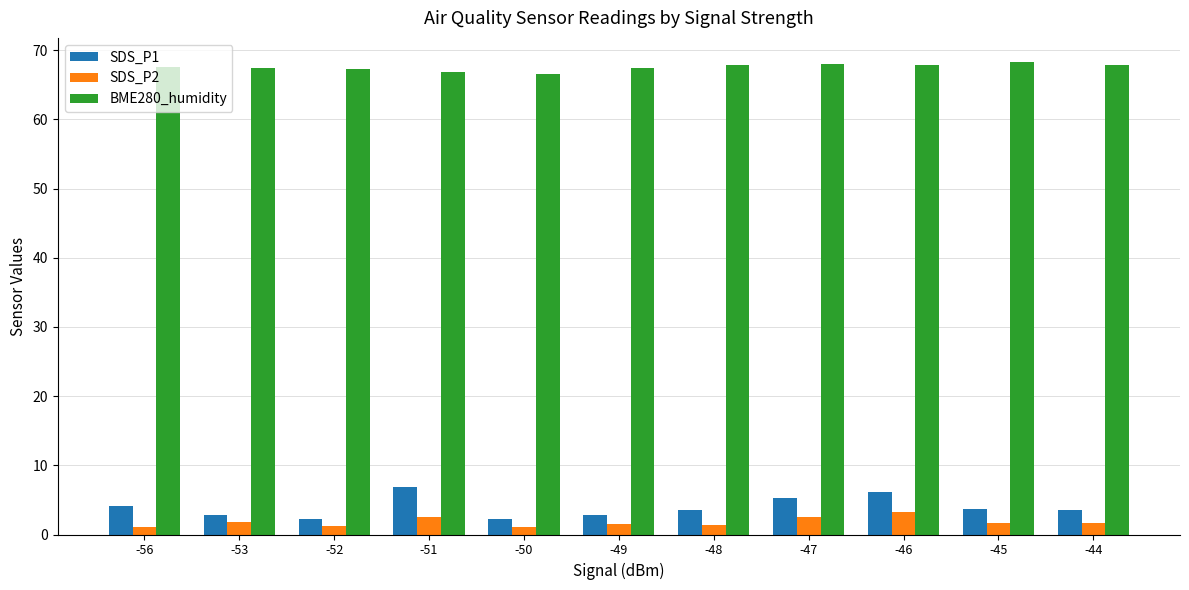

Which series has the largest range (max minus min)?

SDS_P1